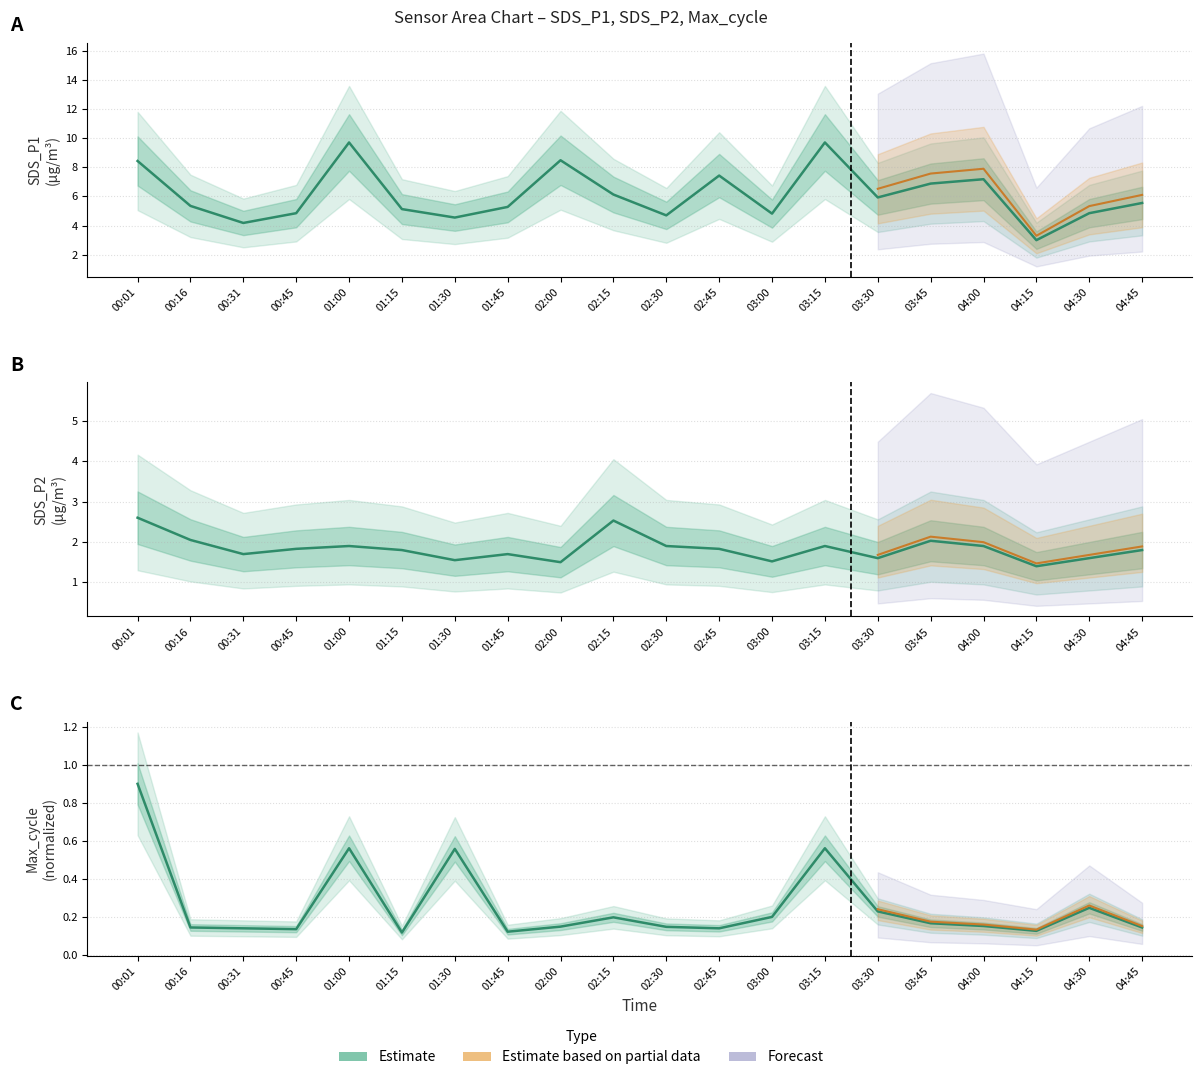

True or false: SDS_P1 and Max_cycle intersect in this chart.

False